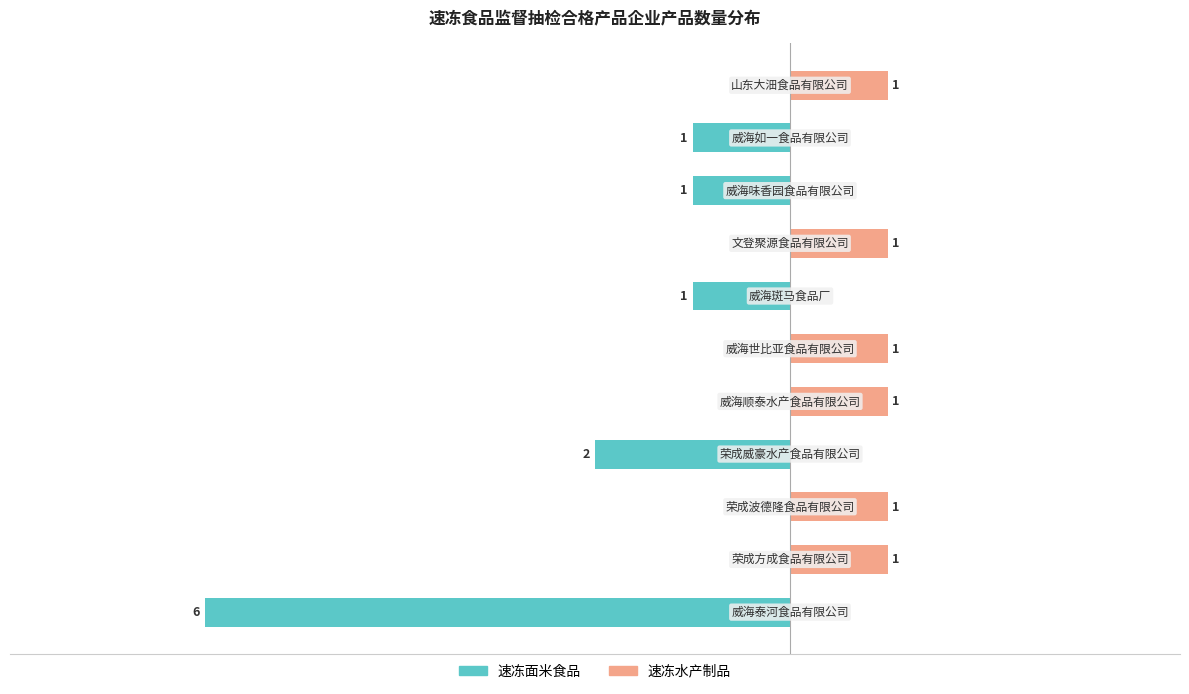

What position from the right is 0?

7